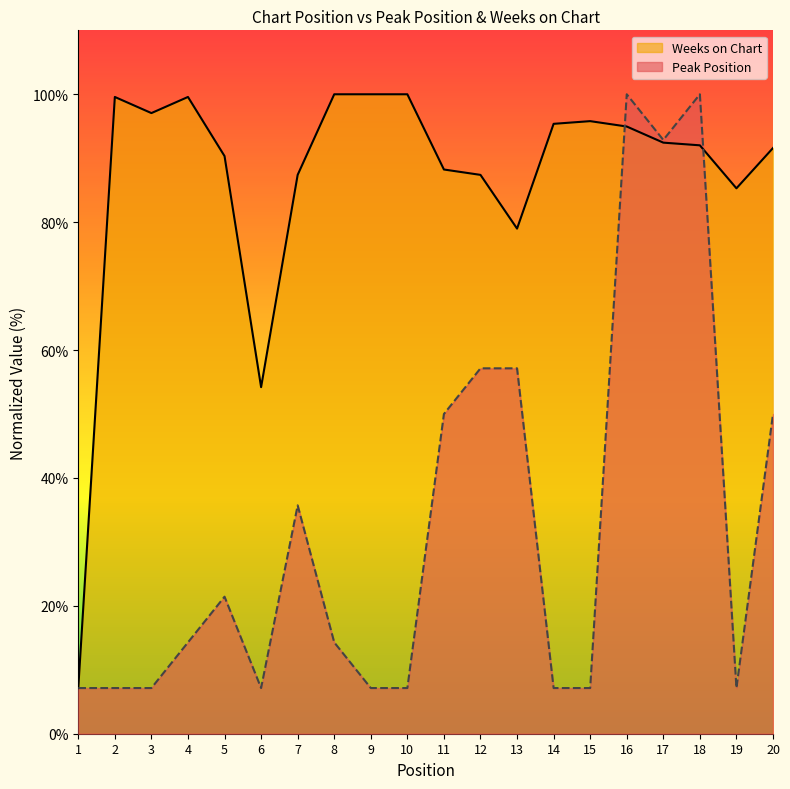

Count the number of data series in this chart.

2